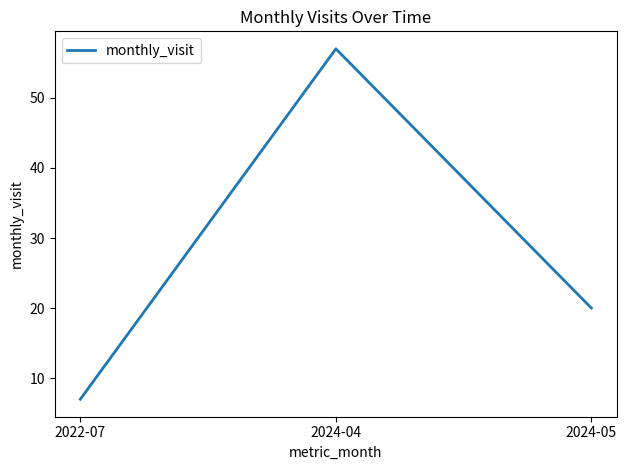

What is the maximum value shown in the chart?

57